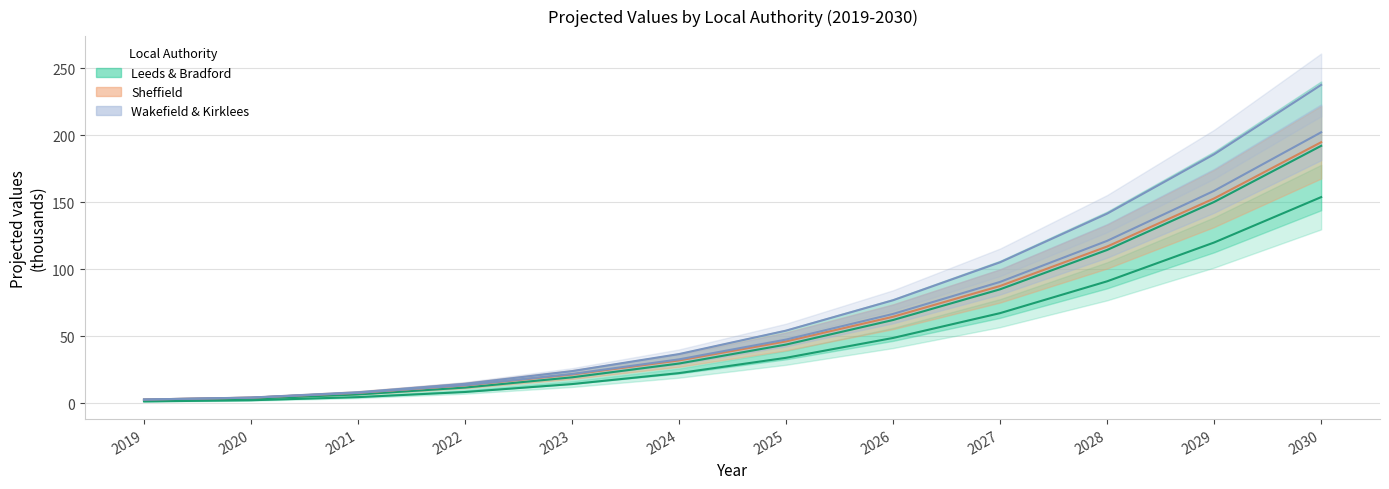

Is it true that Kirklees equals 61.0 at 2027?

False